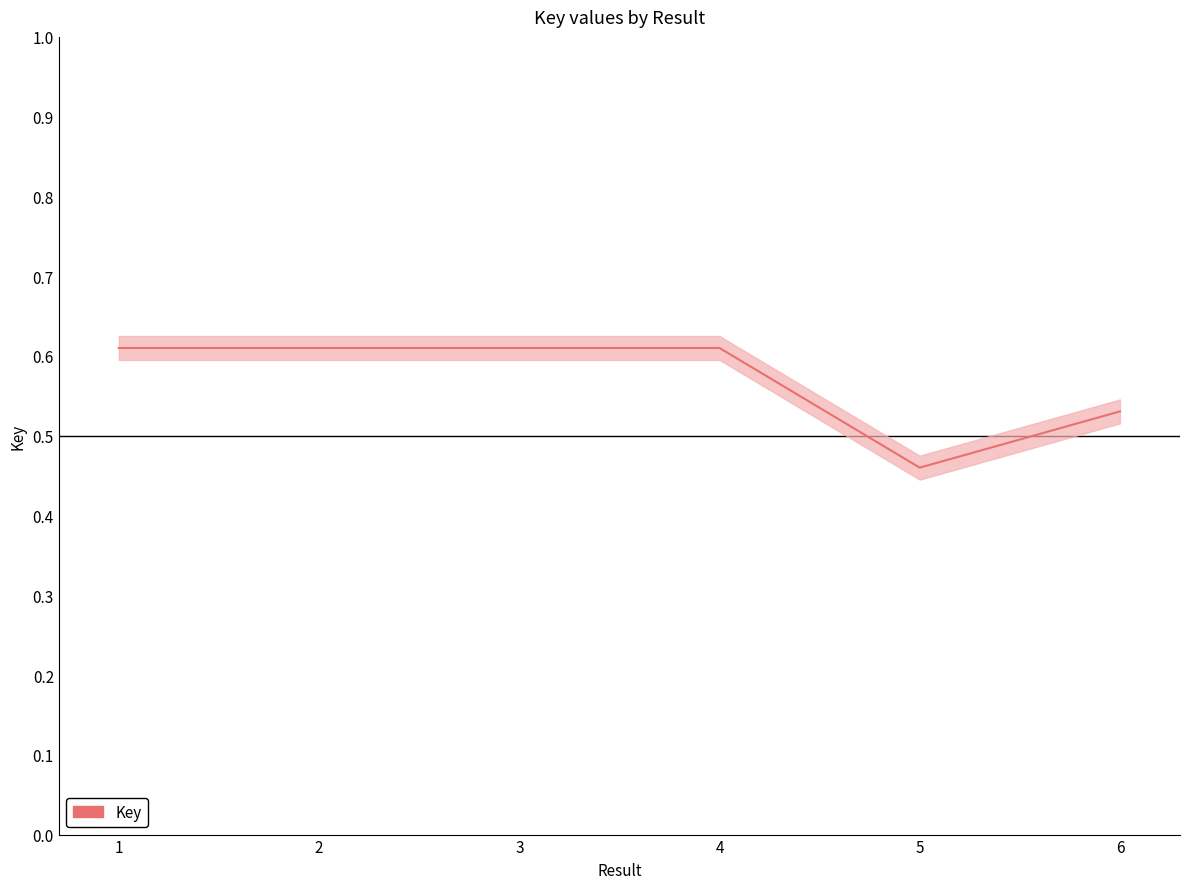

What is the approximate value at 6?

0.5